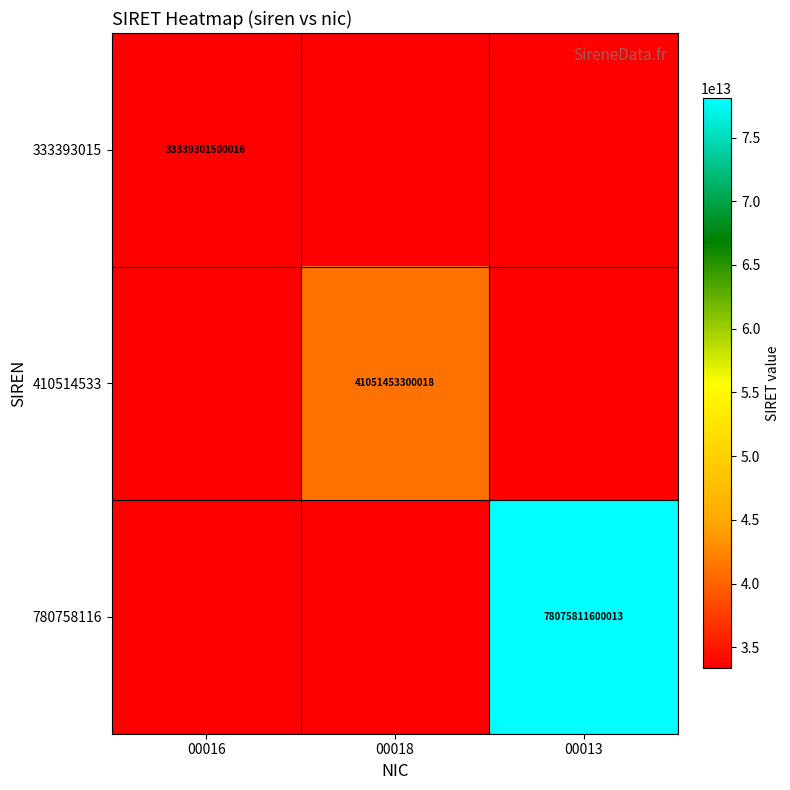

What is the difference between the maximum and minimum values in the 333393015 series?

33339301500016